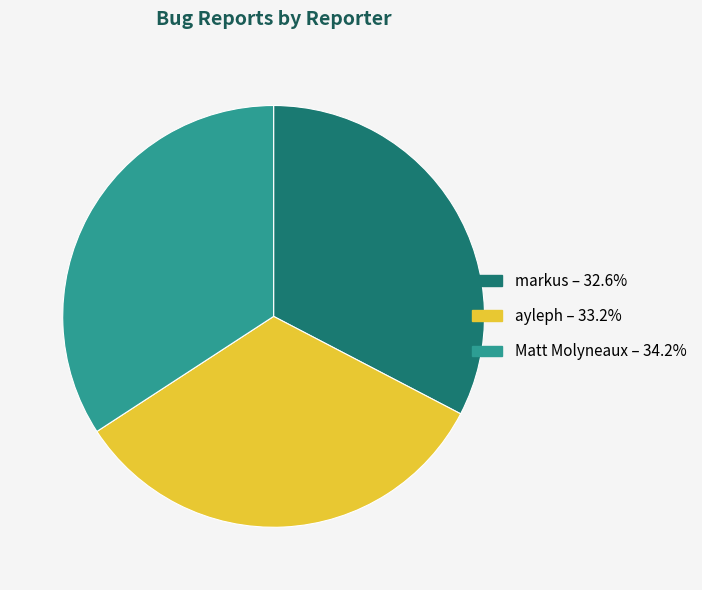

Rank the categories by value from lowest to highest.

markus, ayleph, Matt Molyneaux